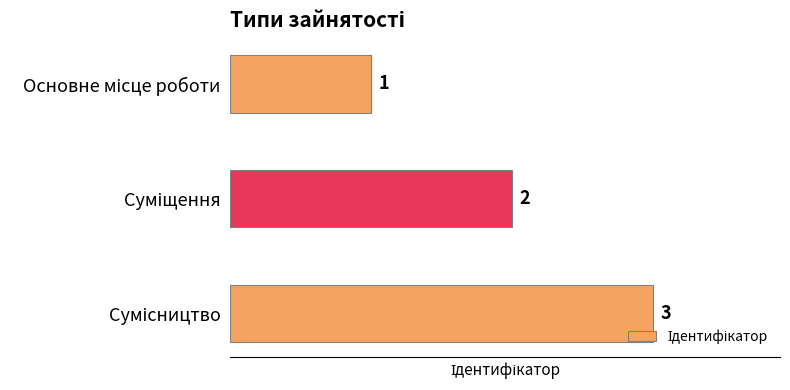

How many values are between 1 and 3?

3